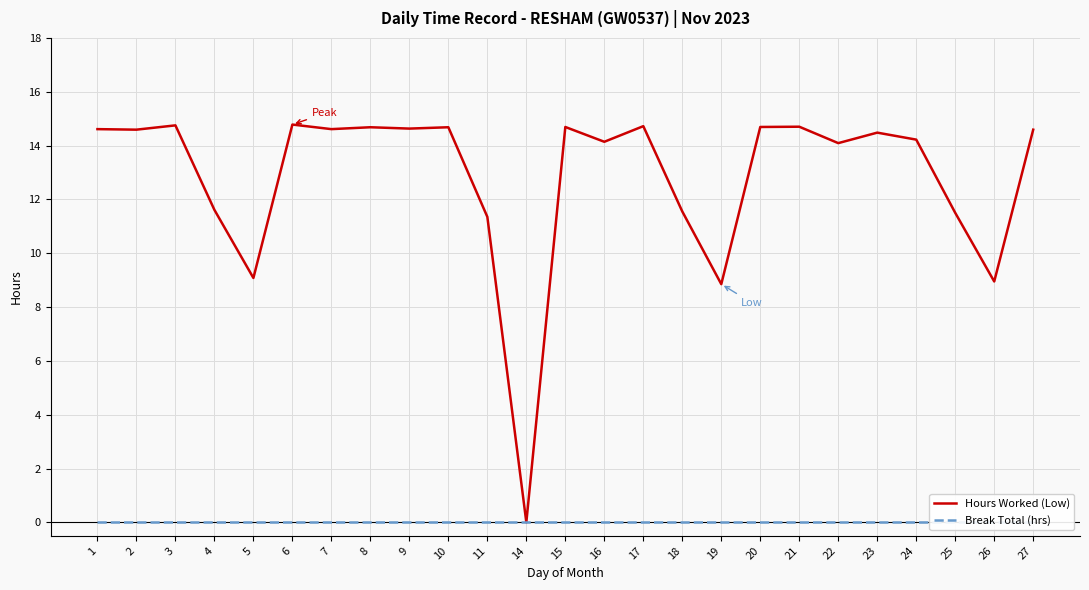

List the series in order of their peak value, highest first.

Hours Worked (Low), Break Total (hrs)